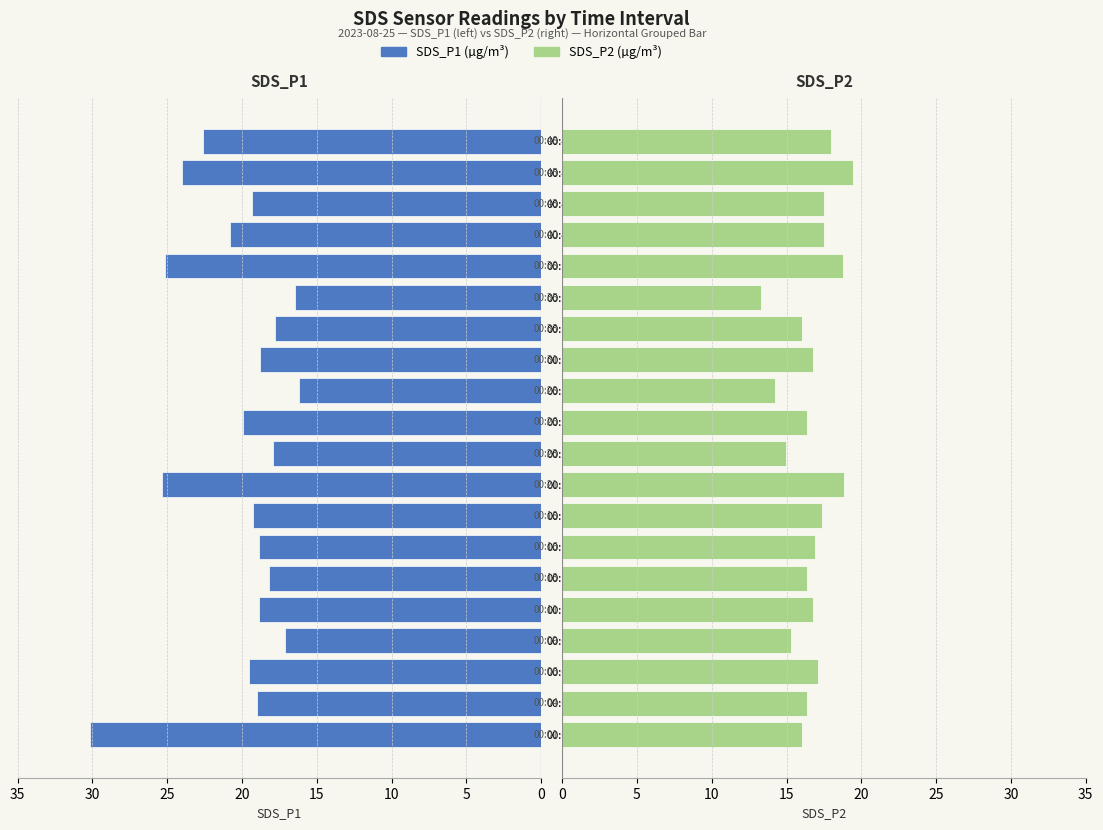

Which series has the largest total across all categories?

SDS_P1